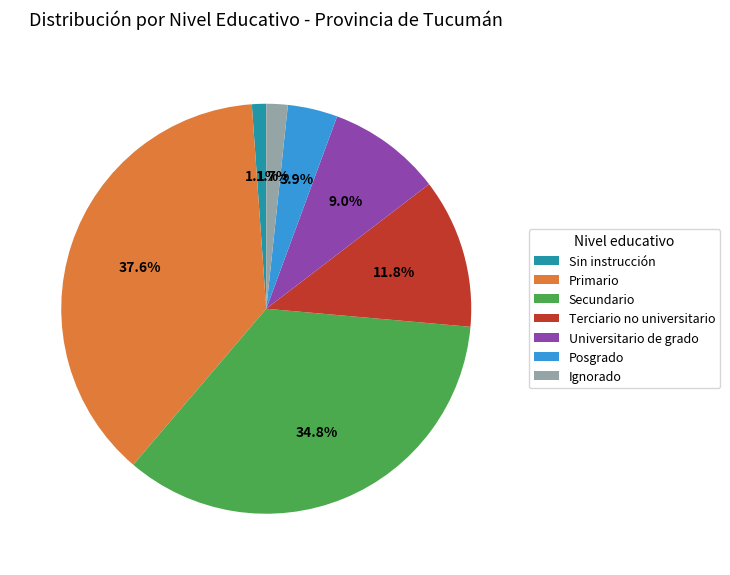

To the nearest percent, what is the average slice percentage?

14%